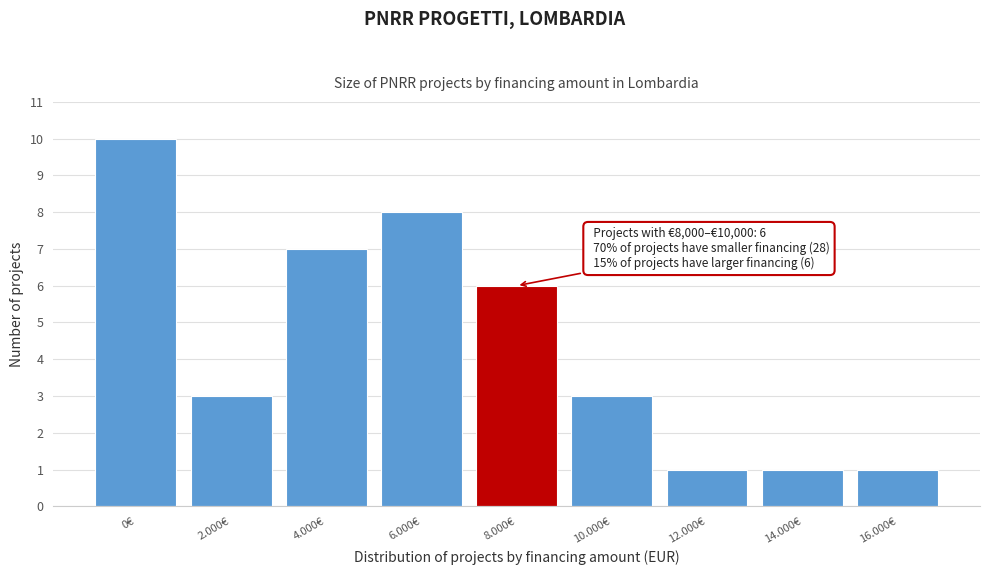

Reading right to left, extract all data points from this chart.

16.000€=1	14.000€=1	12.000€=1	10.000€=3	8.000€=6	6.000€=8	4.000€=7	2.000€=3	0€=10